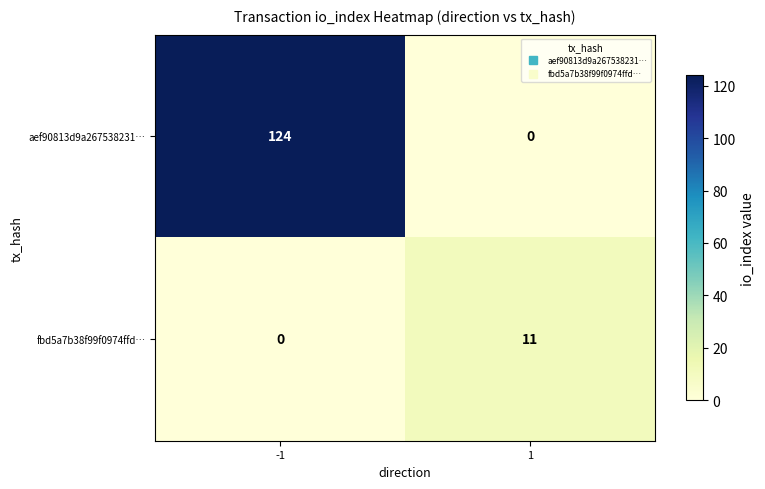

Read the aef90813d9a267538231… value at -1, to the nearest 10.

120